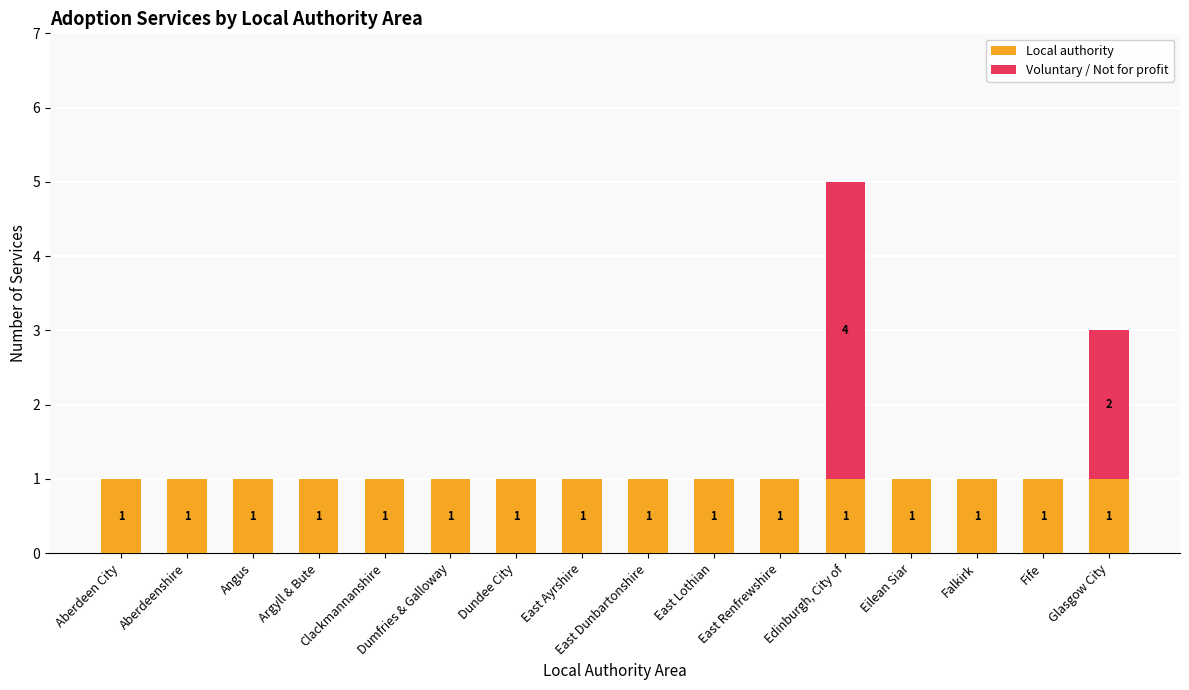

Is it true that Local authority equals 2 at Fife?

False